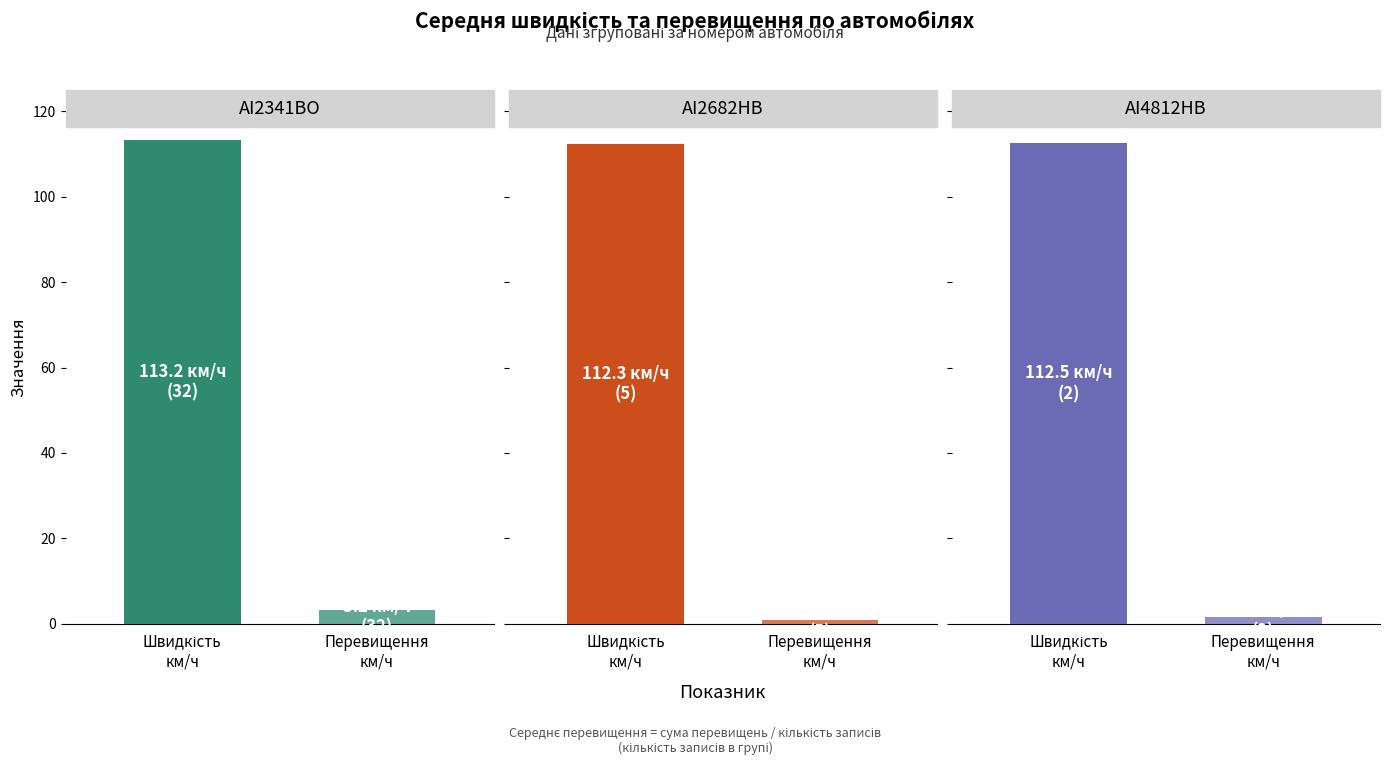

The value of Середнє перевищення км/ч at AI2682HB is 1.0. True or false?

True